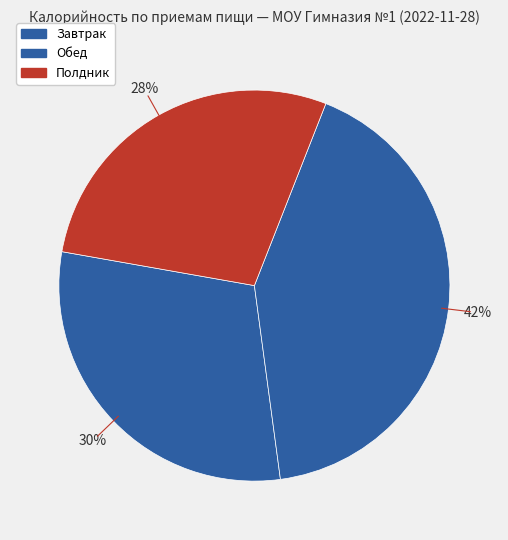

Approximately how many times larger is the value at Завтрак compared to Обед?

0.7